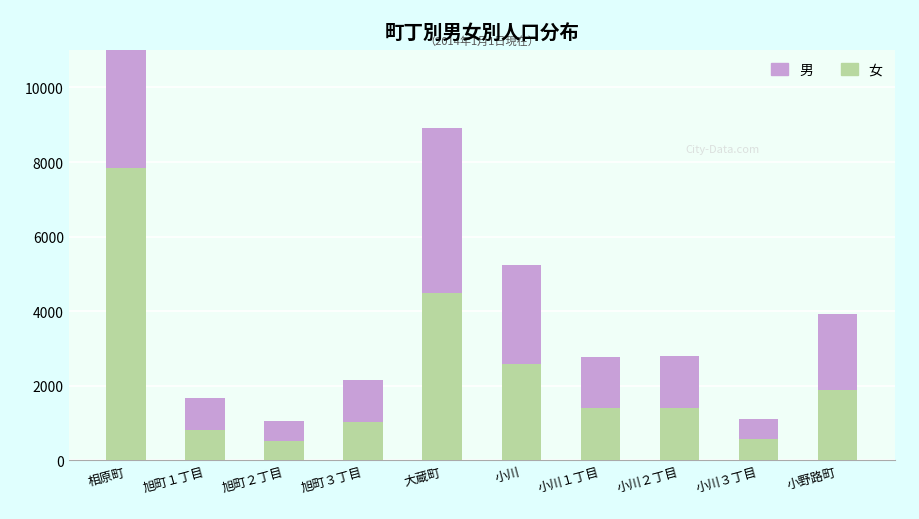

Which series has the largest total across all categories?

女